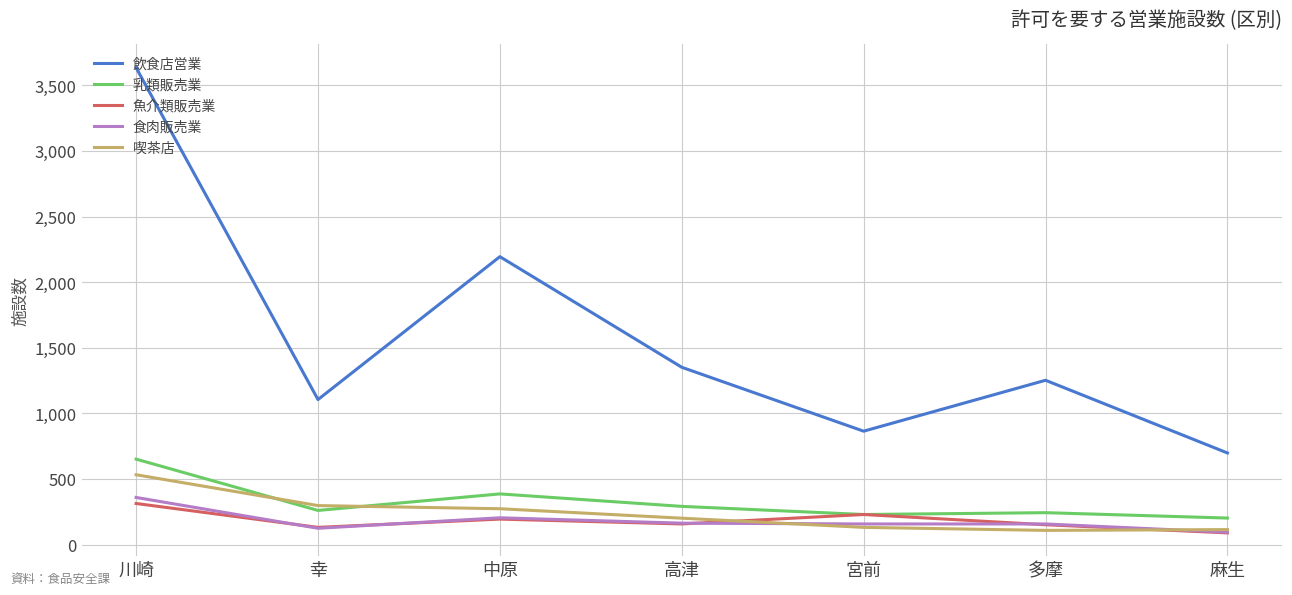

What is the maximum value for 乳類販売業?

651